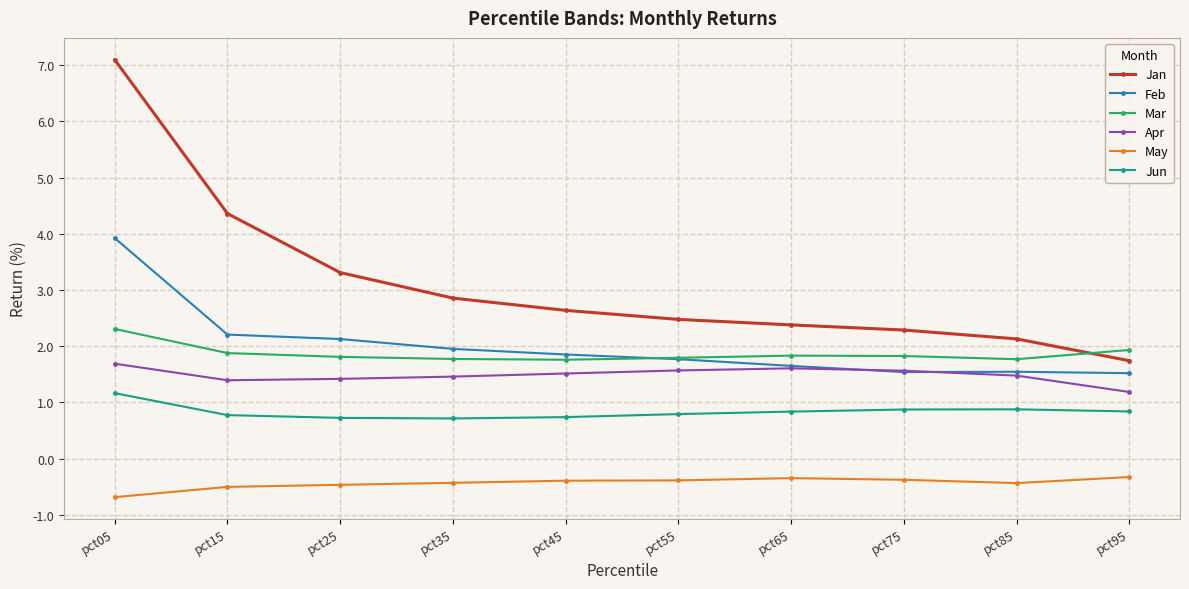

Which category has the highest value in the Jan series?

pct05